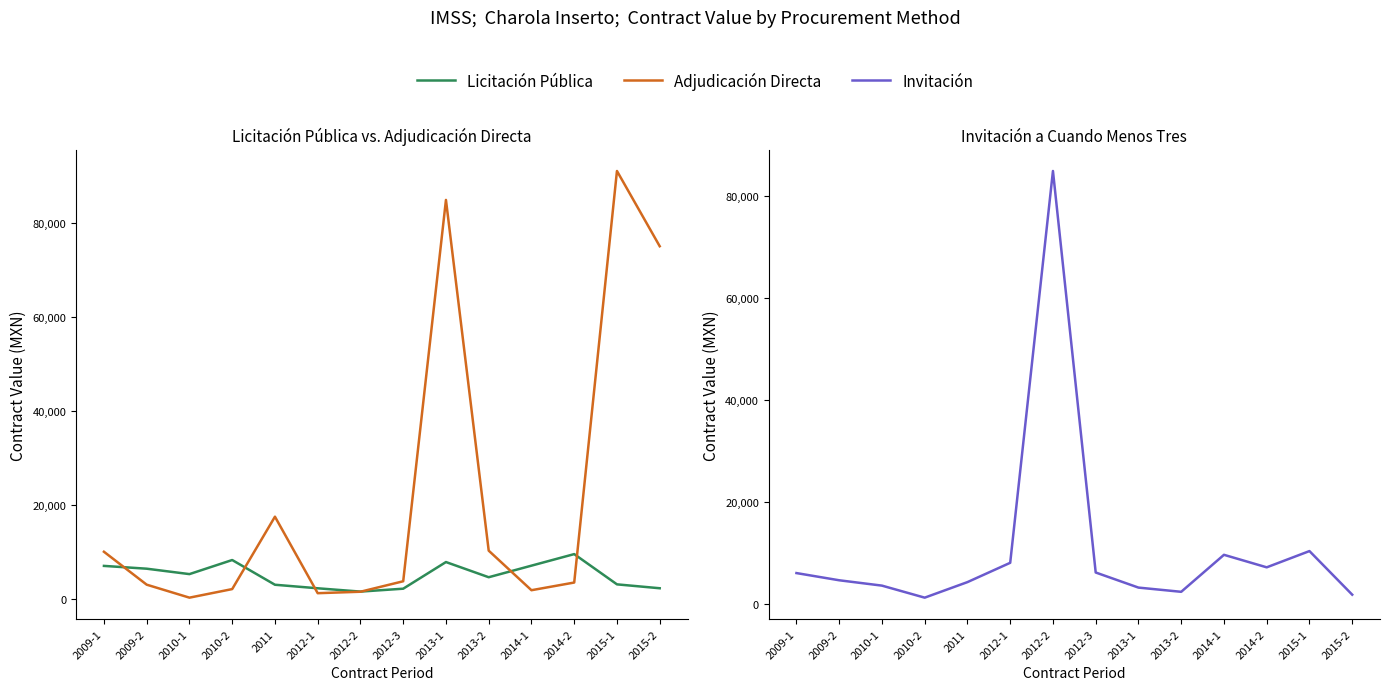

Which category has the highest value in the Licitación Pública series?

2014-2